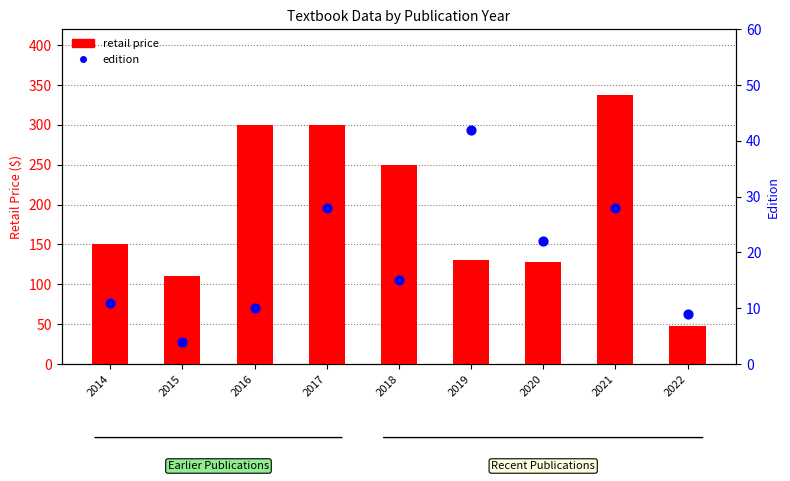

Is the value of edition at 2021 greater than the value of retail price at 2021?

No